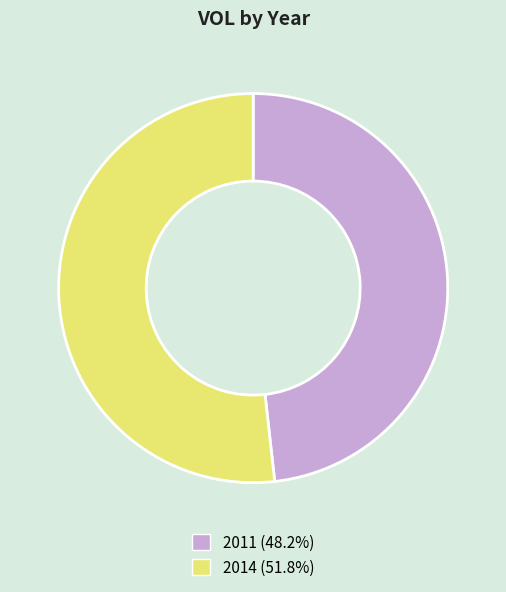

How many segments does this pie chart have?

2